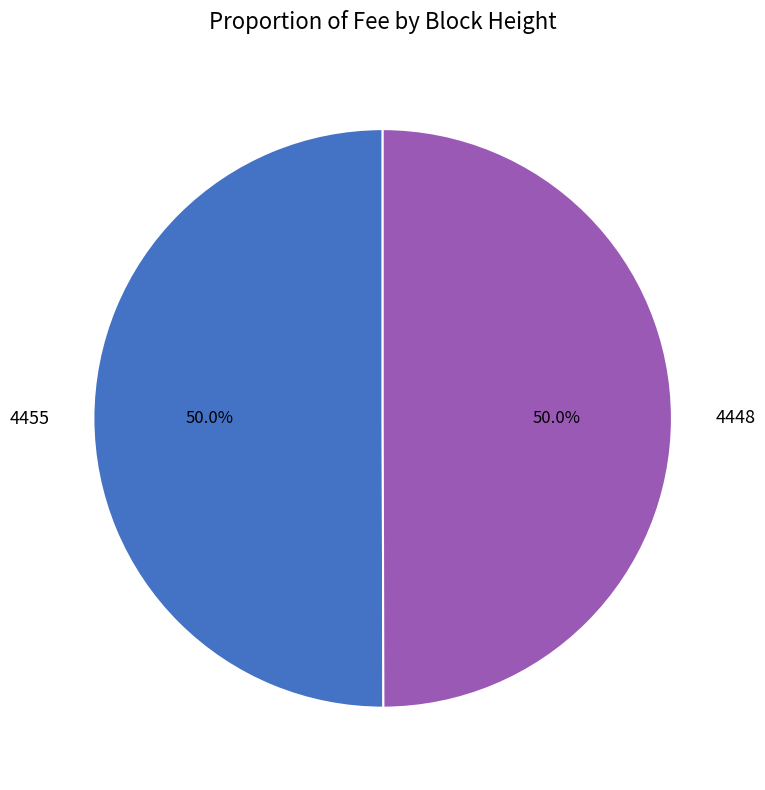

Combined, do 4455 and 4448 account for over 50%?

Yes